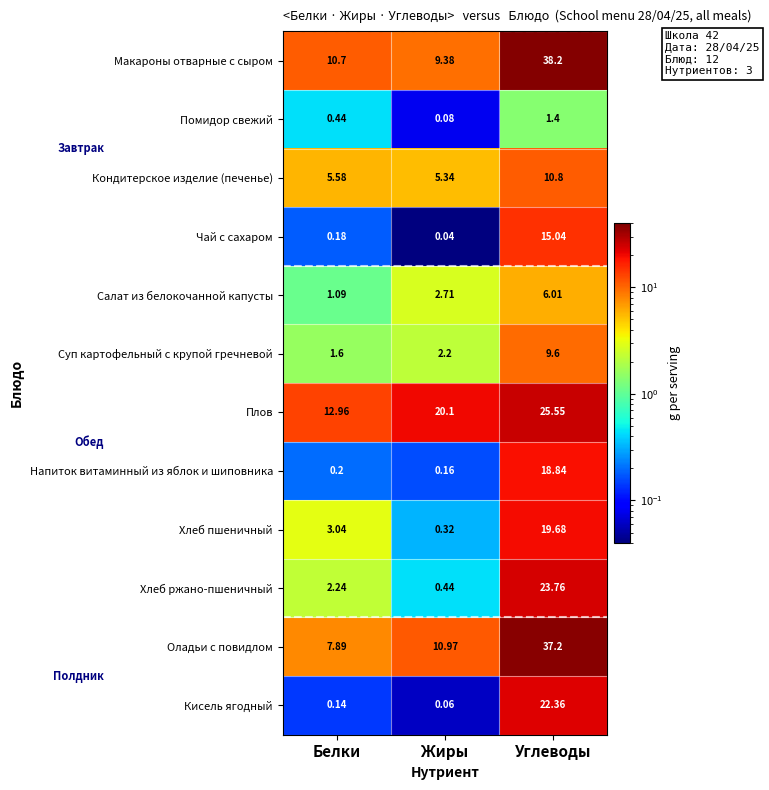

Which series has the largest total across all categories?

Плов